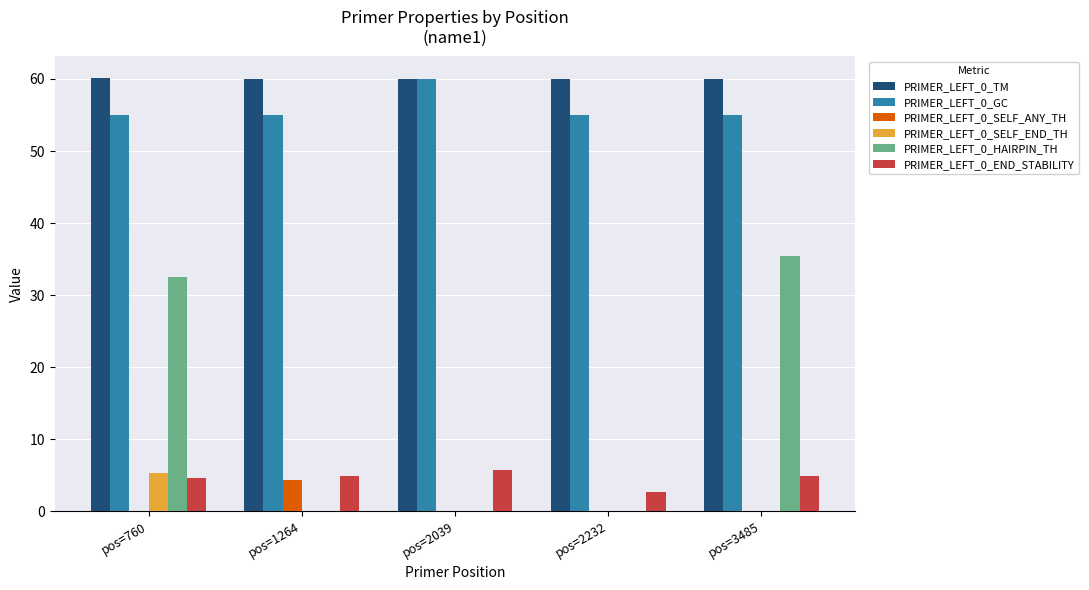

What is the sum of the PRIMER_LEFT_0_SELF_ANY_TH values at pos=2039 and pos=1264?

4.4